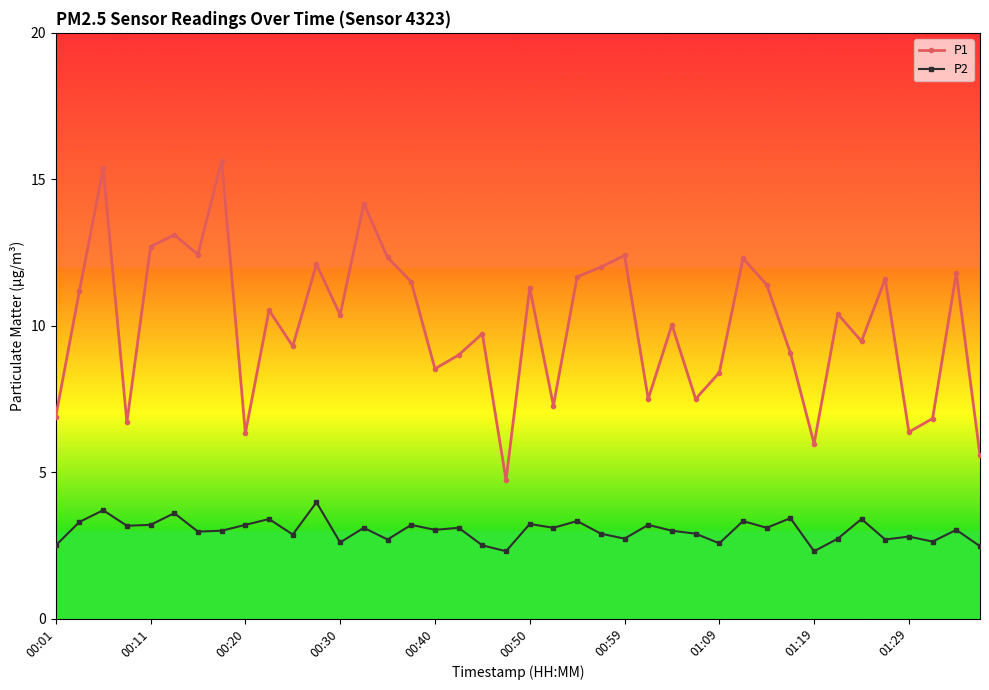

What is the greatest value displayed?

15.6